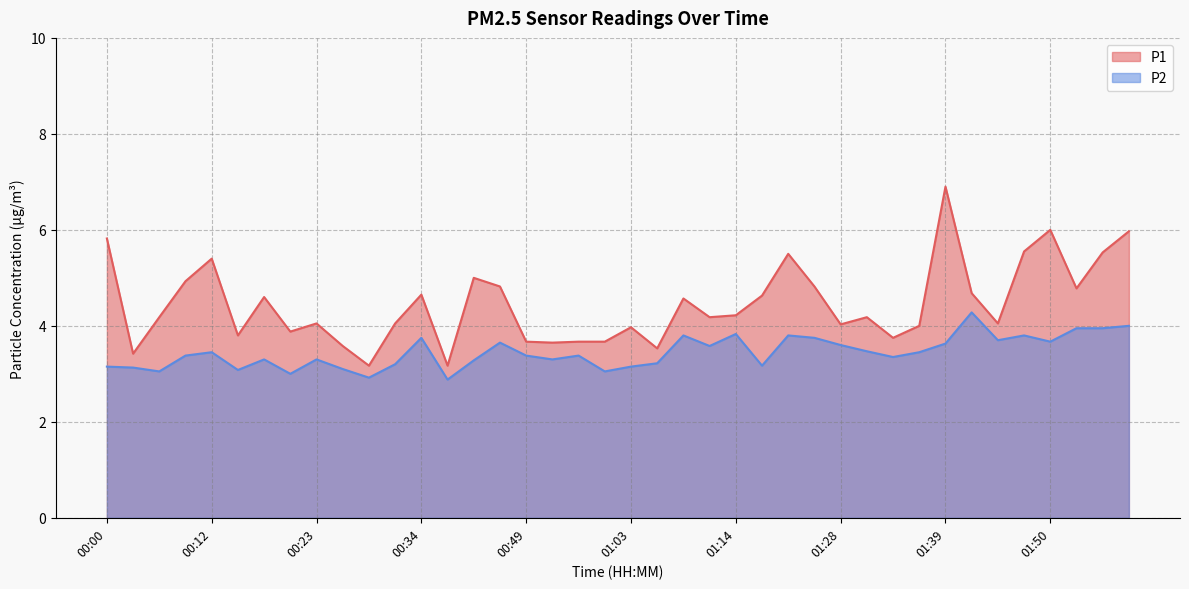

At 01:36, list the series in order from largest to smallest.

P1, P2